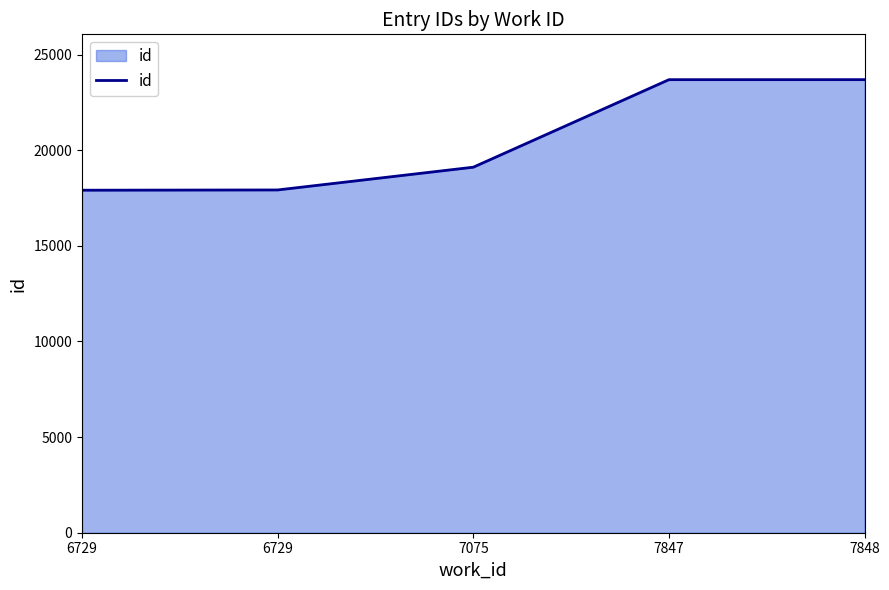

What is the value of the 1st point from the left?

17906